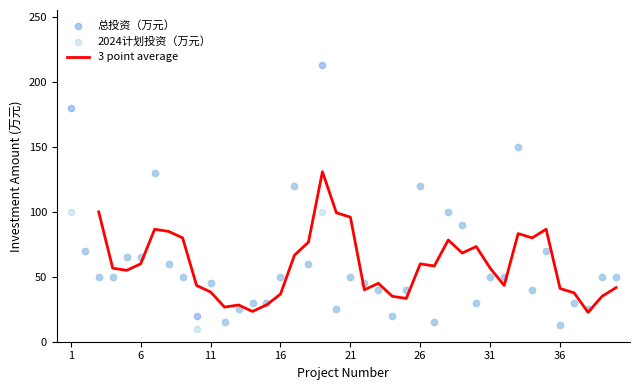

Which series contains the highest Y value?

总投资（万元）